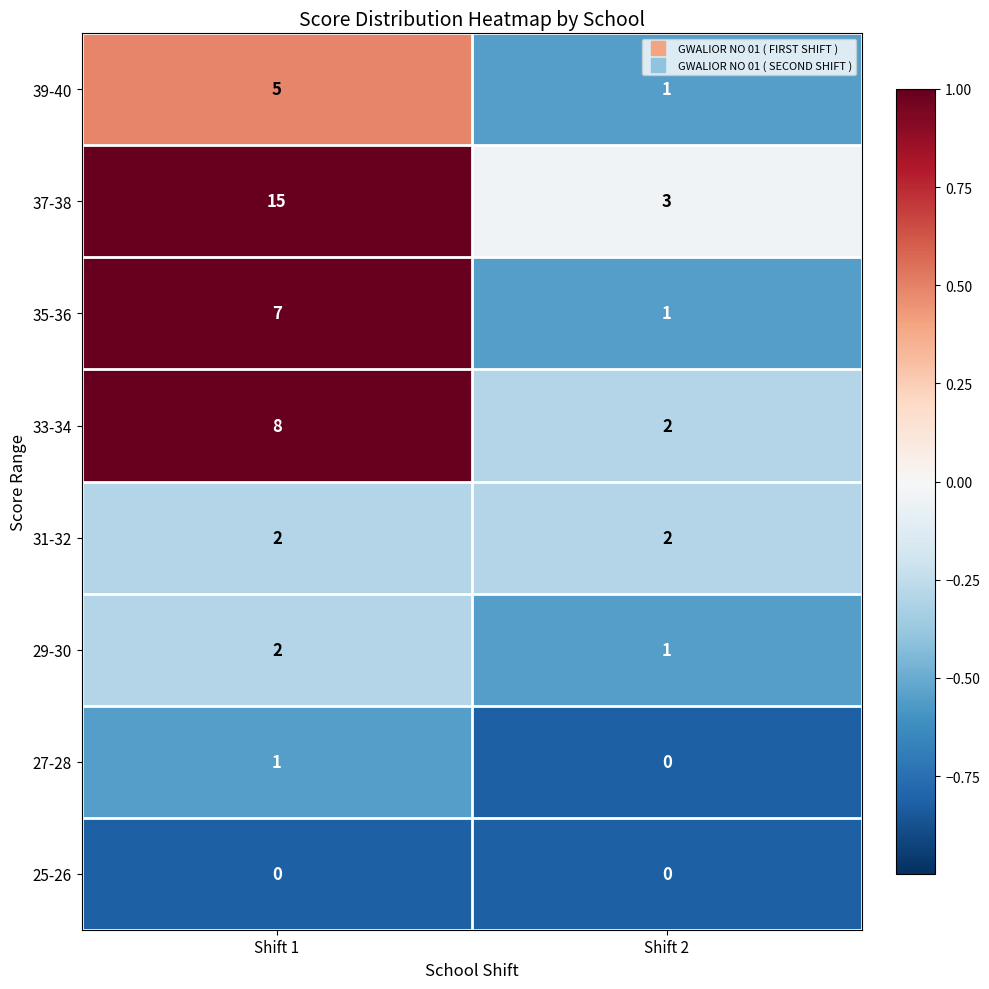

Which category has the lowest value in the 35-36 series?

Shift 2